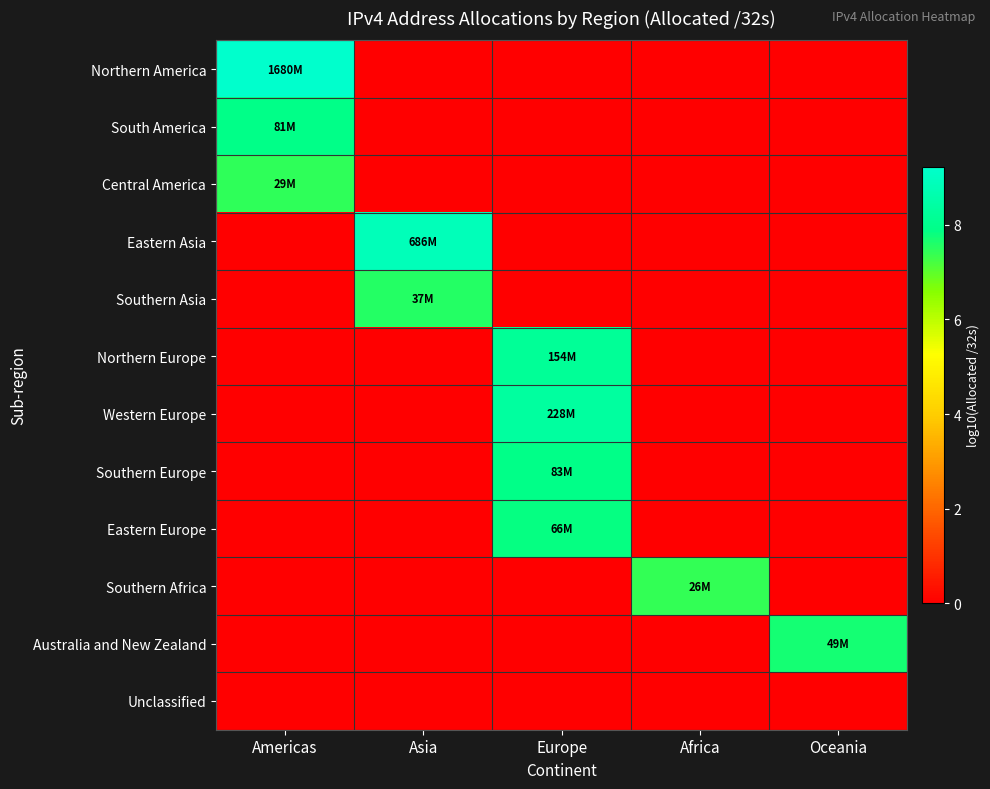

Count the number of data series in this chart.

12